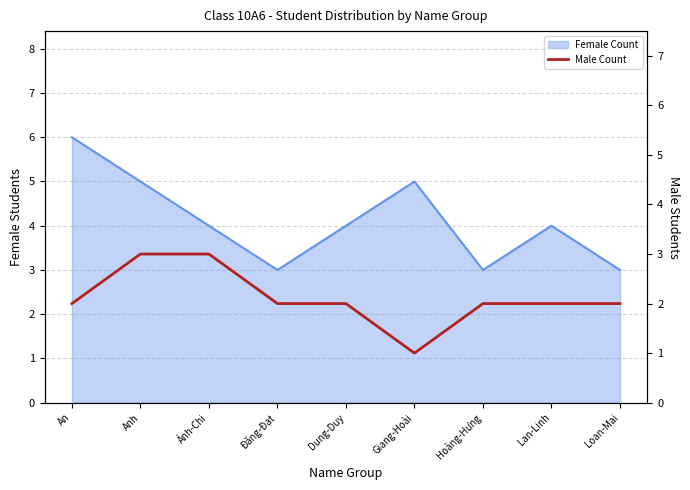

How many categories are shown in the chart?

9